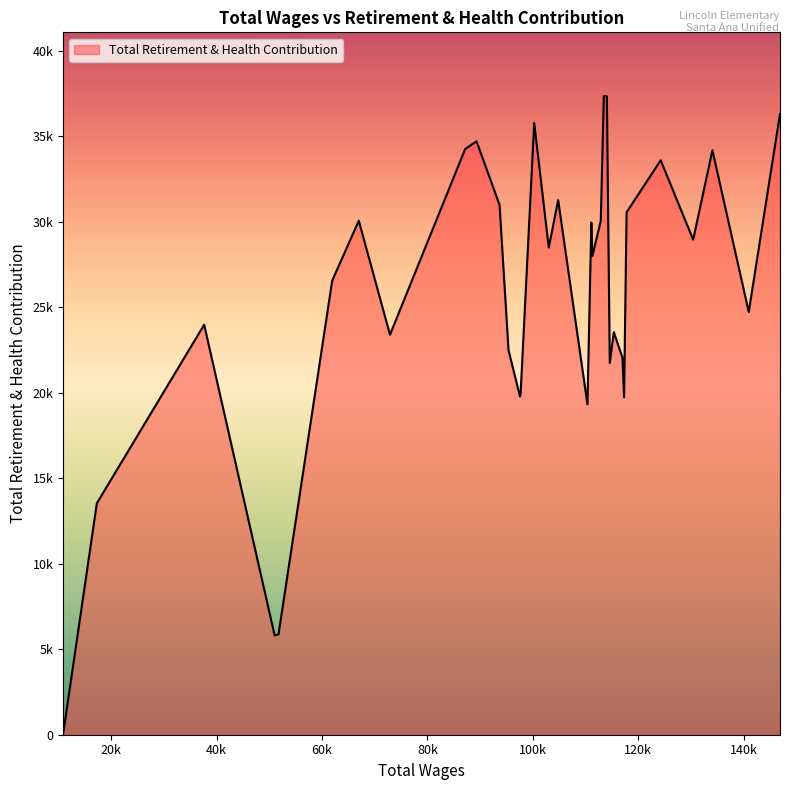

What is the minimum value shown in the chart?

48